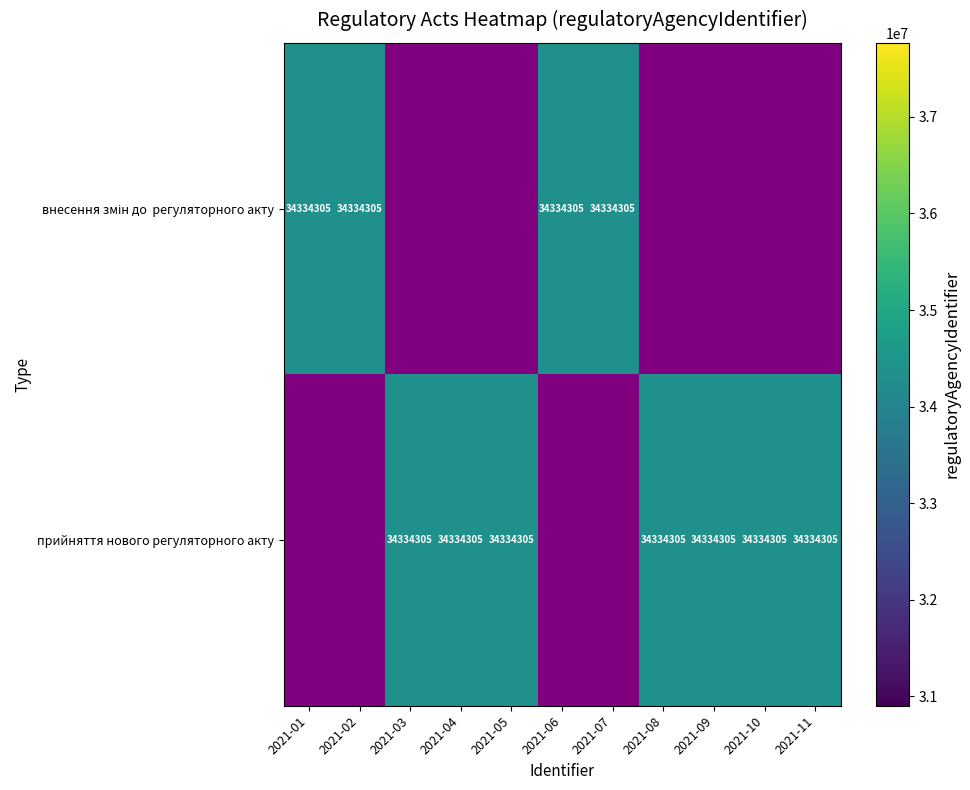

Count the прийняття нового регуляторного акту values in the range 0 to 34334305.

11